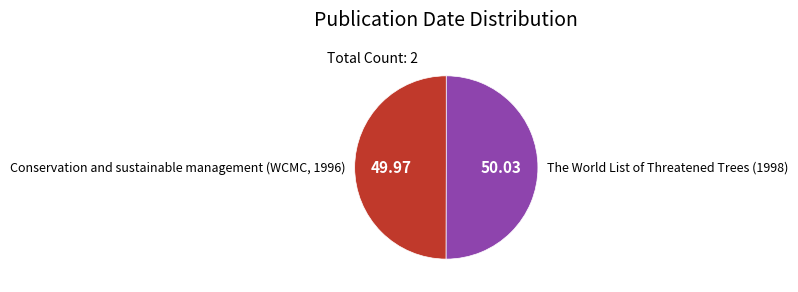

How many segments does this pie chart have?

2